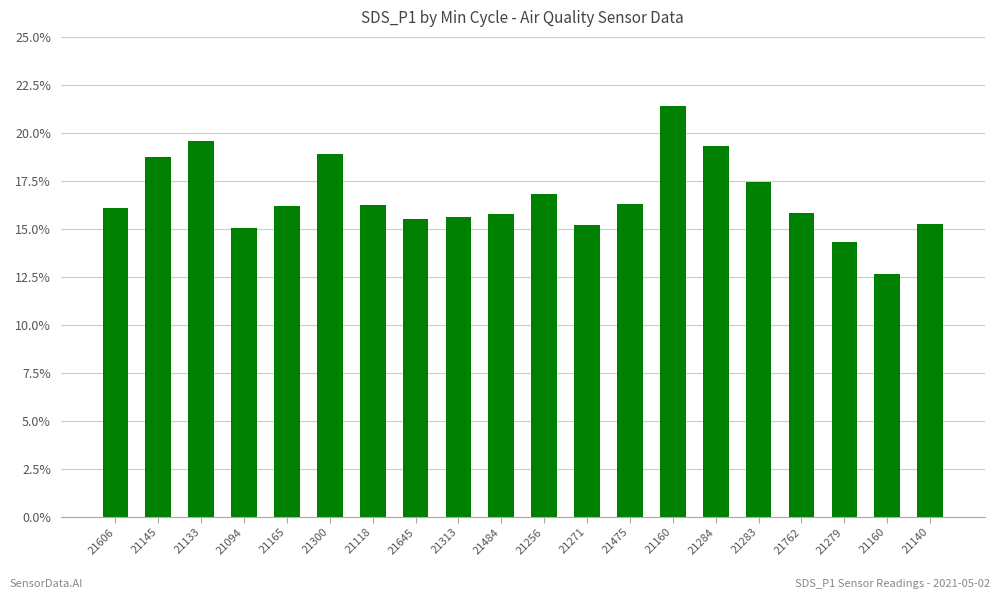

Approximately how many times larger is the value at 21645 compared to 21140?

1.0